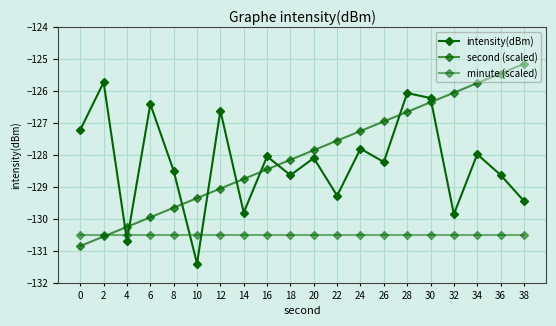

What is the minimum value for intensity(dBm)?

-131.4